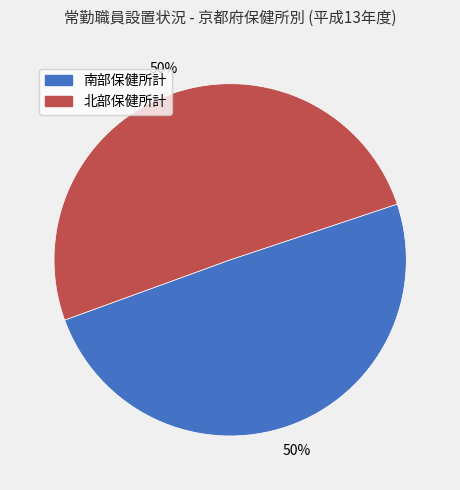

To the nearest percent, what is the average slice percentage?

50%